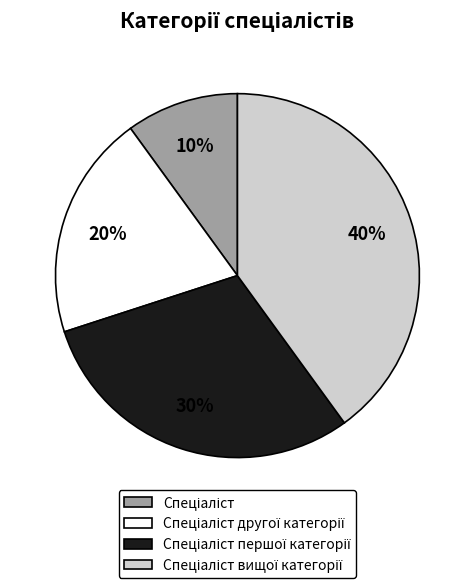

To the nearest percent, what is the average slice percentage?

25%